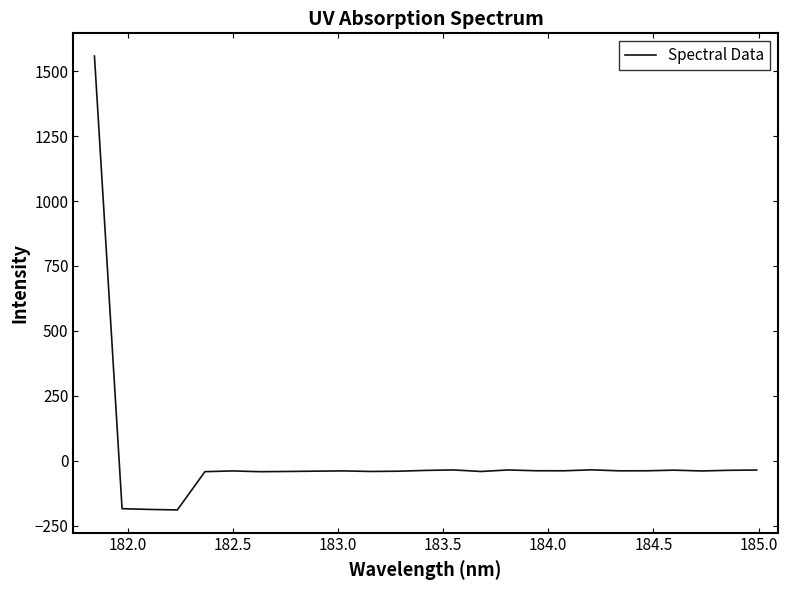

What is the average value?

7.4